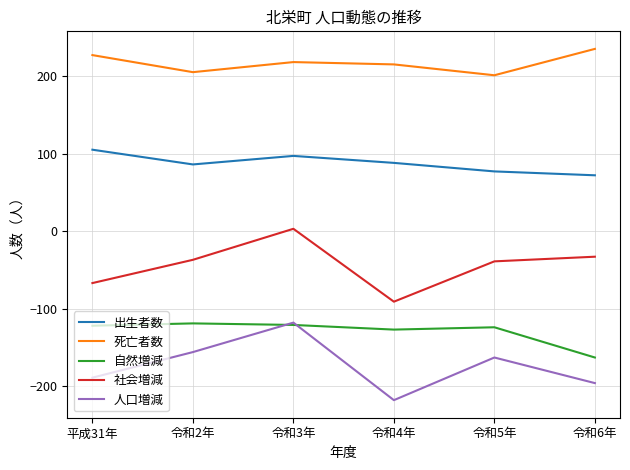

What is the lowest value of the 人口増減 series?

-218